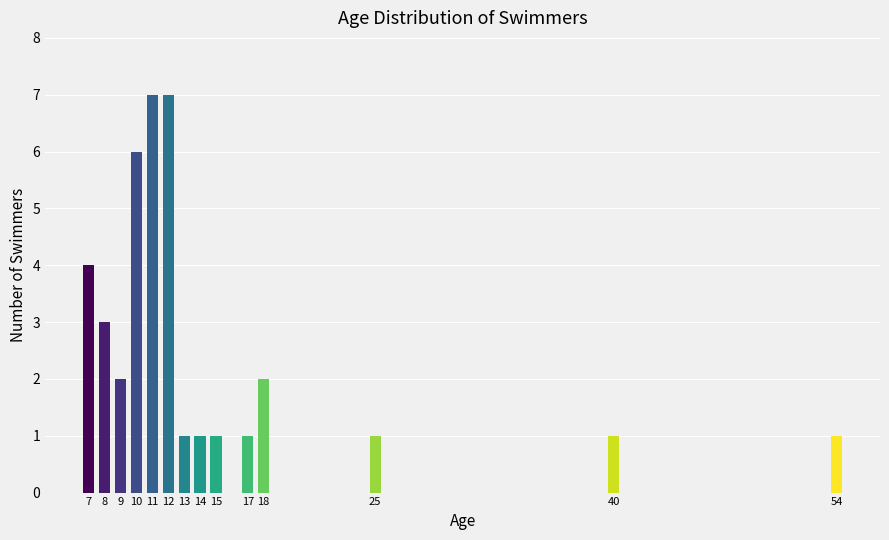

Reading left to right, what are all the values shown in this chart?

7=4	8=3	9=2	10=6	11=7	12=7	13=1	14=1	15=1	17=1	18=2	25=1	40=1	54=1